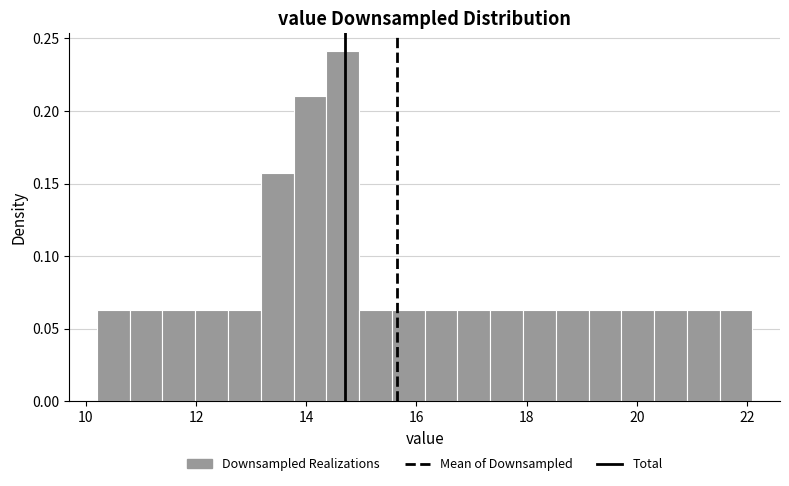

Read against the x-axis, roughly where is the centre of the tallest bar?

14.6